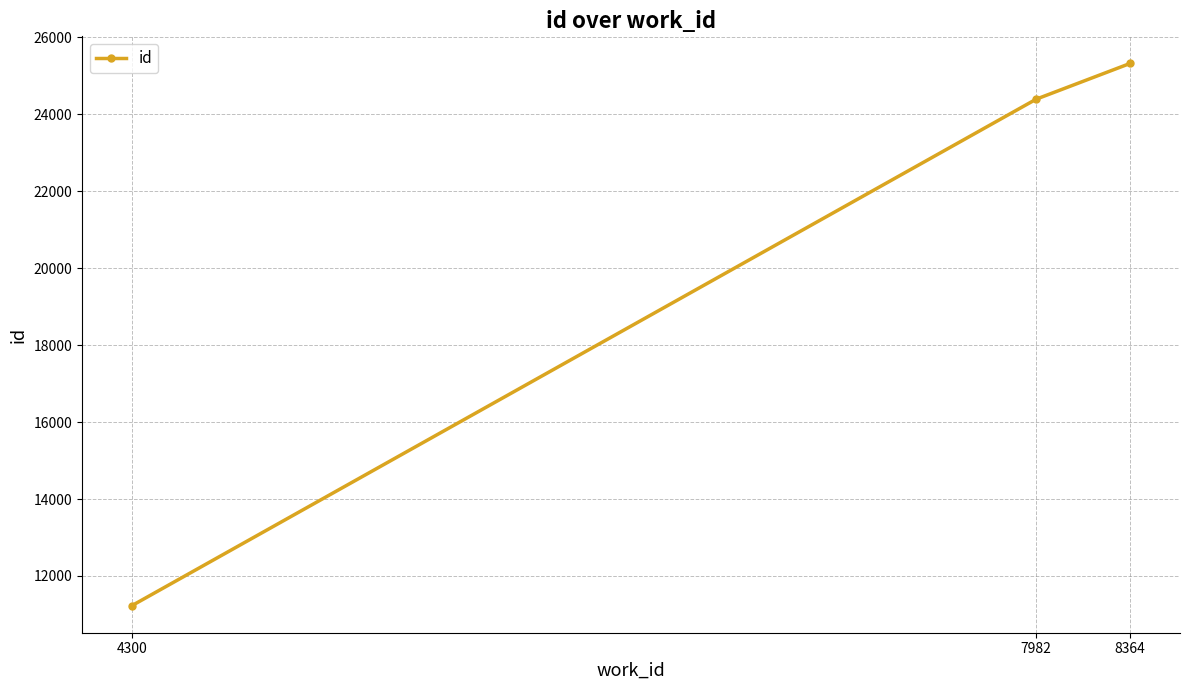

List the labels in order of value, largest first.

8364, 7982, 4300